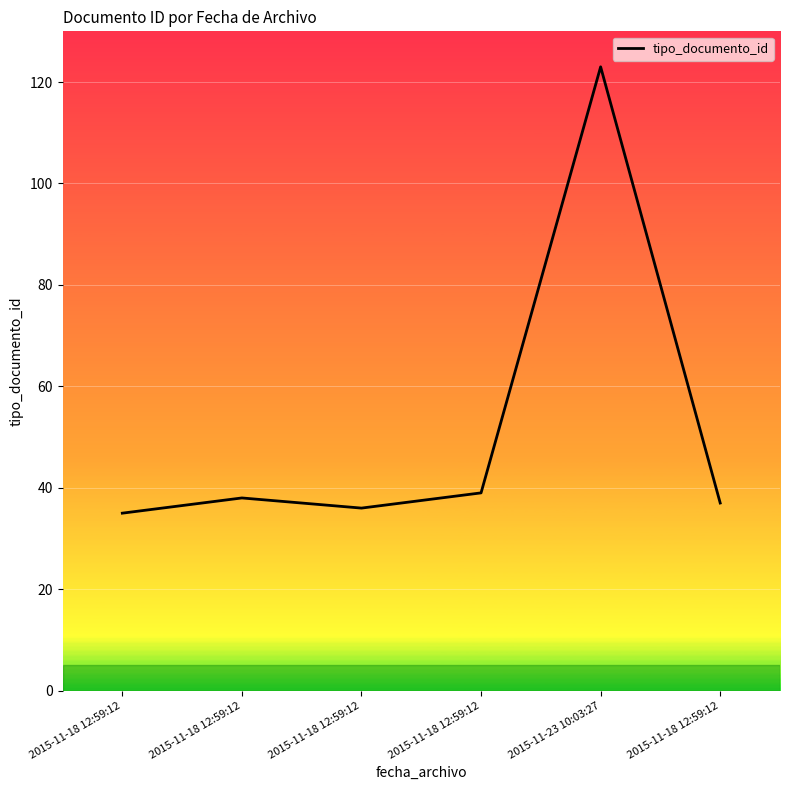

Rank the categories by value from lowest to highest.

2015-11-18 12:59:12, 2015-11-18 12:59:12, 2015-11-18 12:59:12, 2015-11-18 12:59:12, 2015-11-18 12:59:12, 2015-11-23 10:03:27